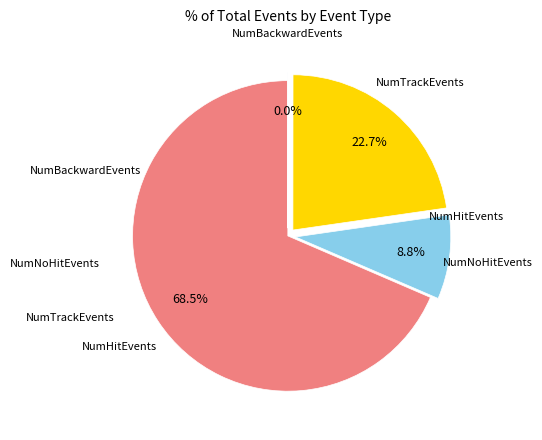

Is there a majority slice in this chart?

Yes